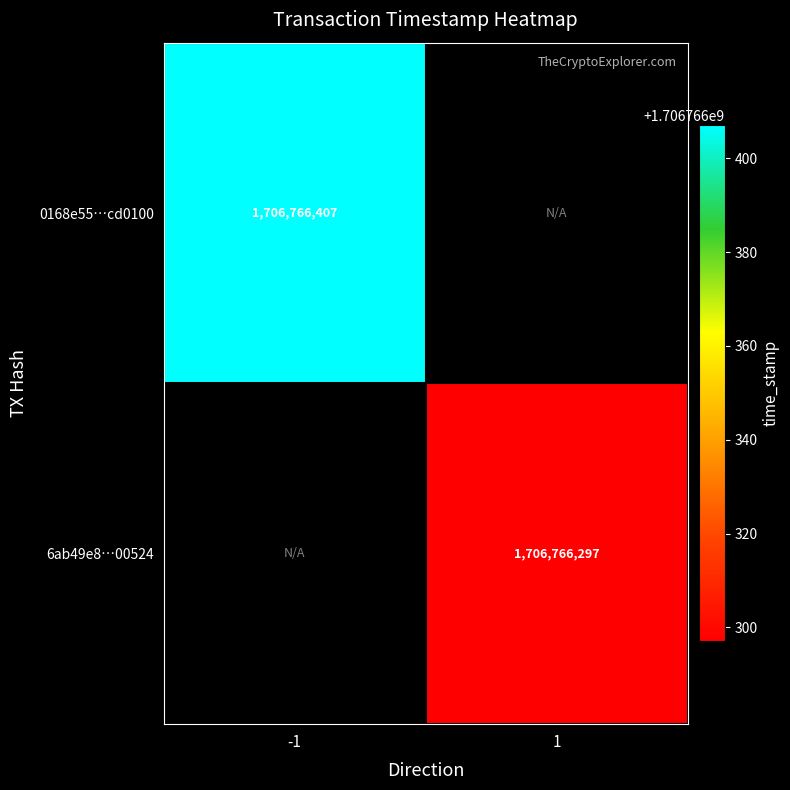

Reading left to right, extract all data points from this chart.

0168e55764b102c47114937efe0752163cd0100: -1=1706766407	1=0
6ab49e8a812ab479c8799f94d2c16bea5d00524: -1=0	1=1706766297